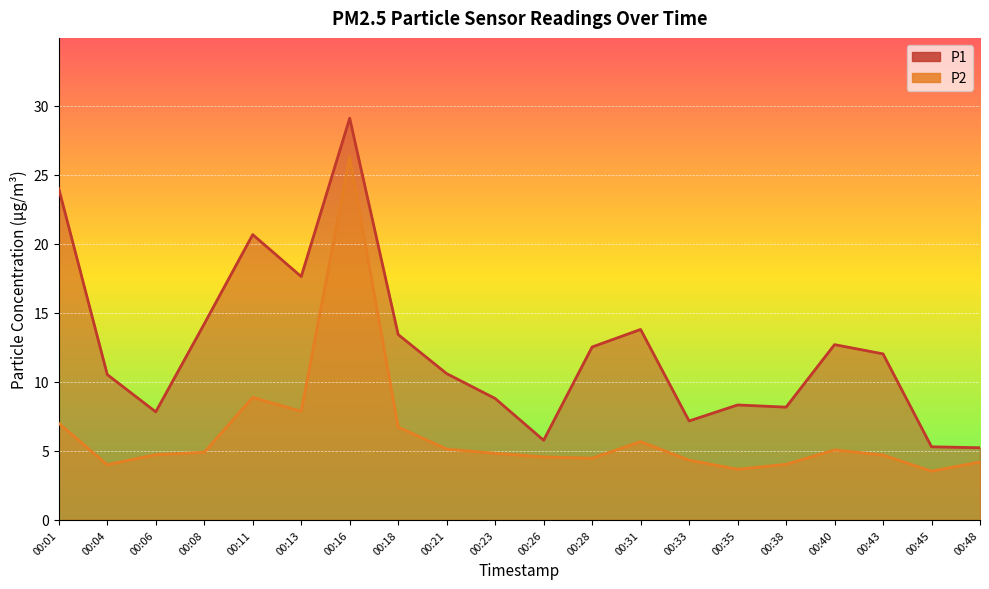

What is the average value of the P2 series?

6.2